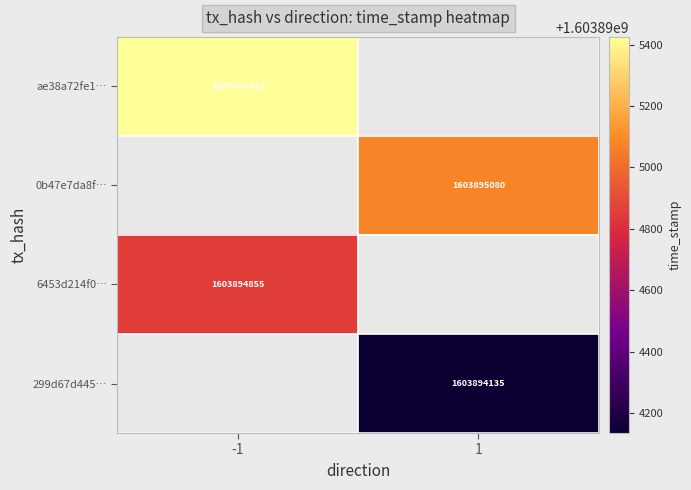

How many 6453d214f0f7a5c1a963c44637153e4bbdeaa89 values are between -1 and 1603894855?

2